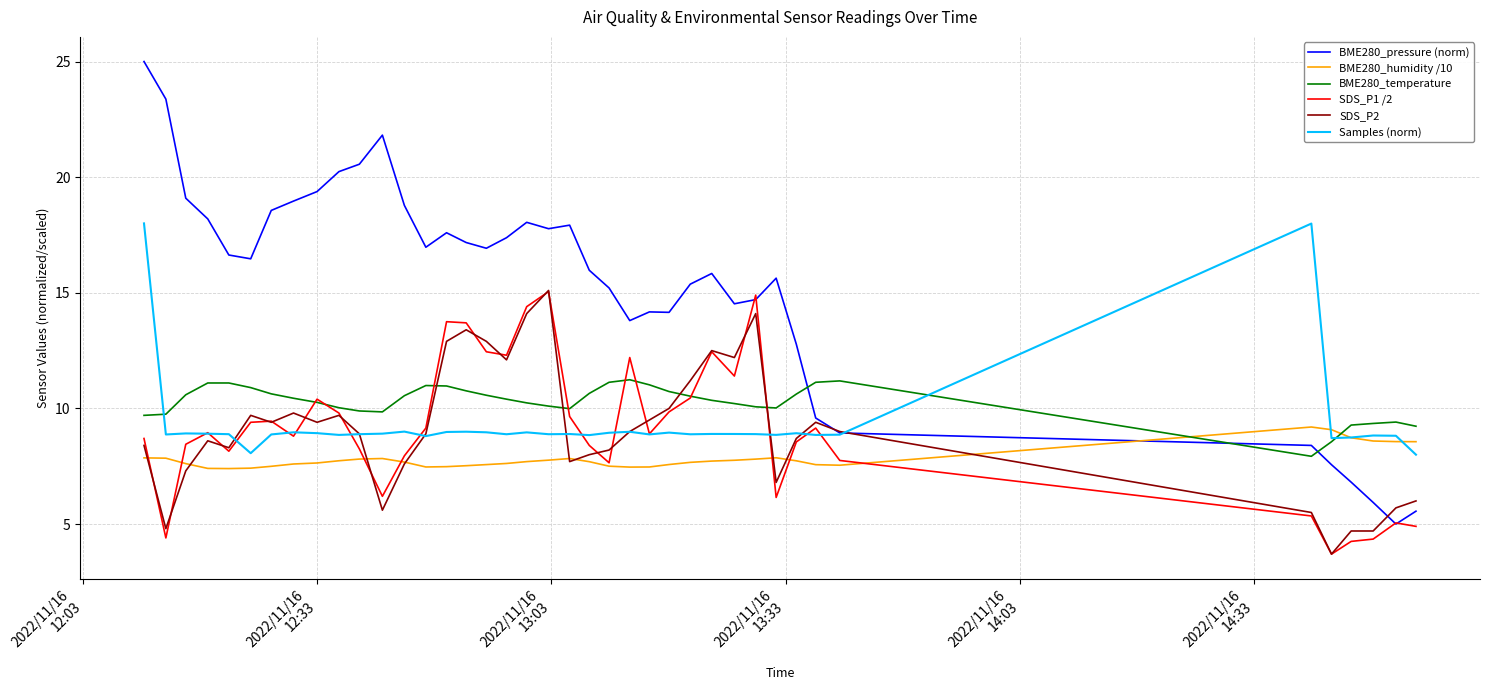

Which series has the widest spread of values?

BME280_pressure (norm)